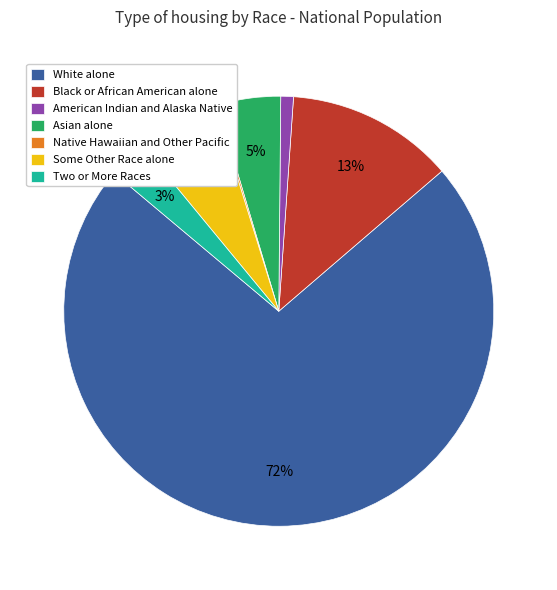

Does White alone represent more than half of the total?

Yes